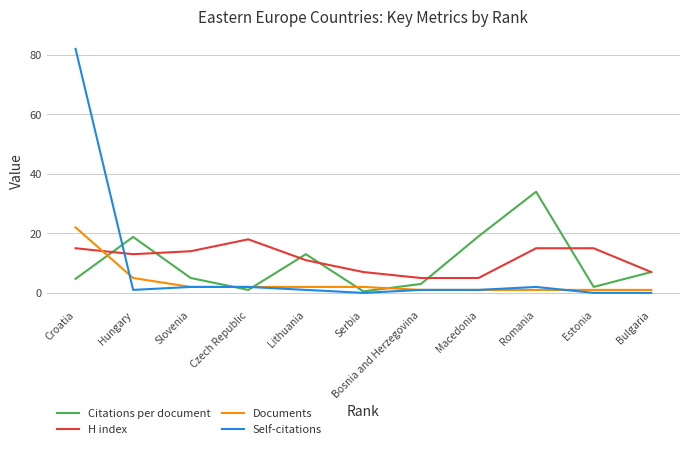

The value of H index at Hungary is 17.0. True or false?

False